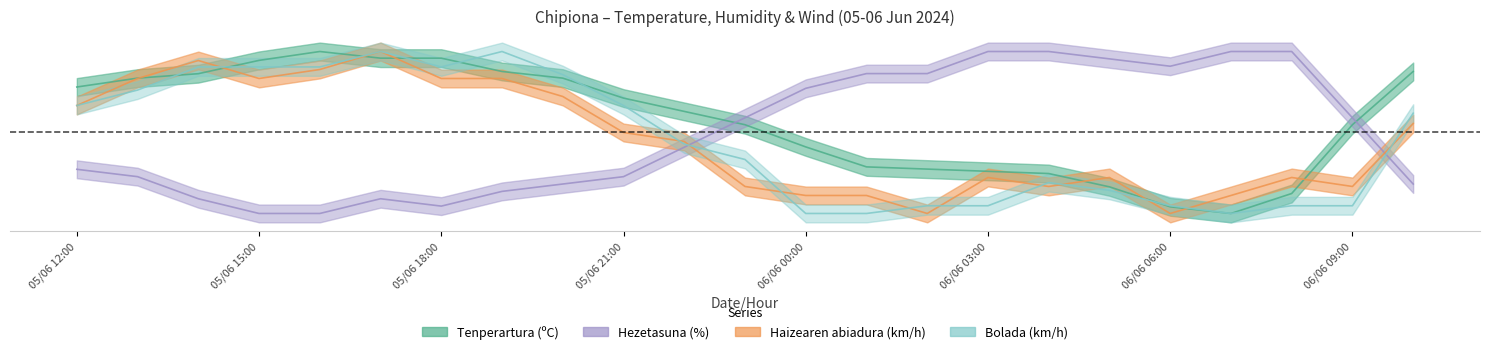

Which series changed the most between 05/06 12:00 and 06/06 01:00?

Bolada (km/h)